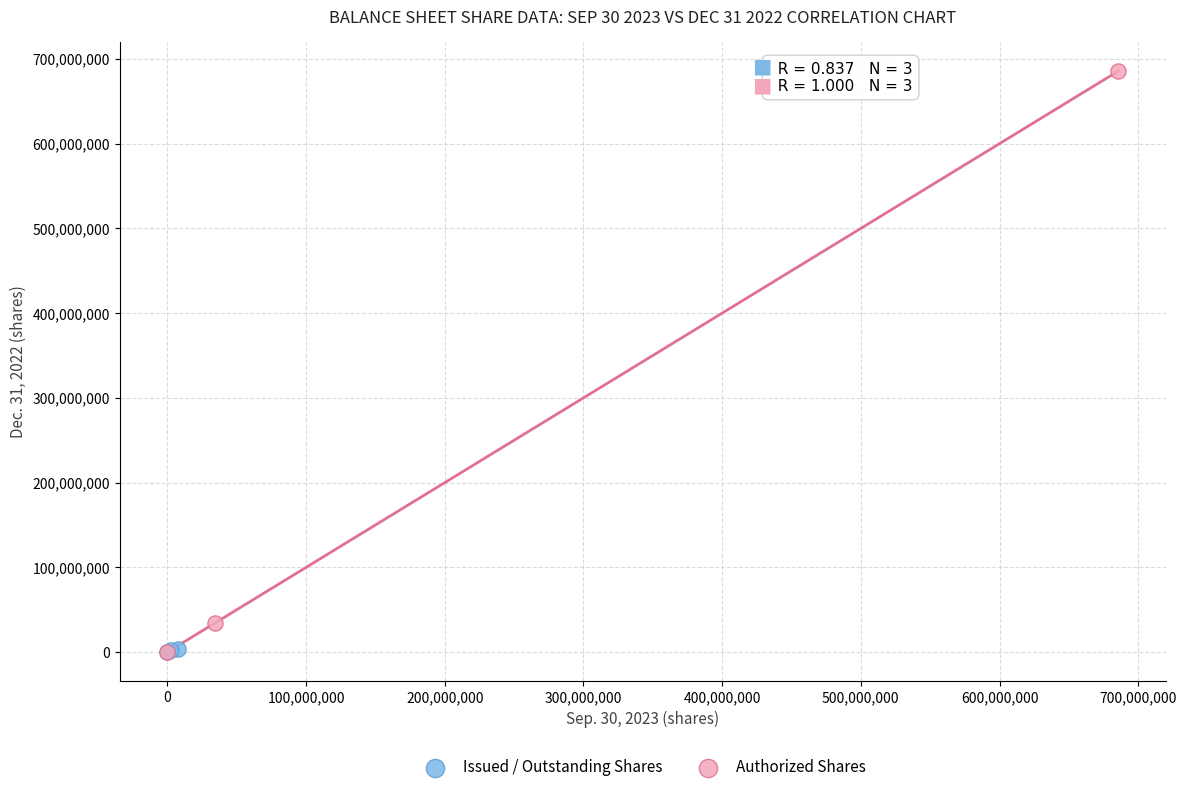

Which series contains the highest Y value?

Authorized Shares